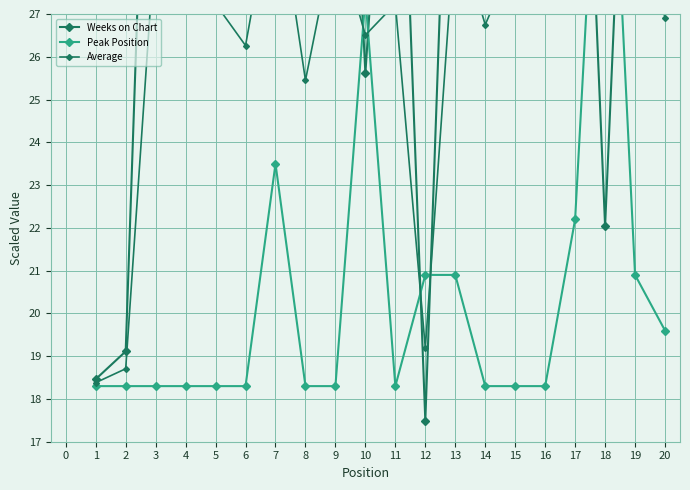

Rank the series by their average value, from highest to lowest.

Weeks on Chart, Average, Peak Position